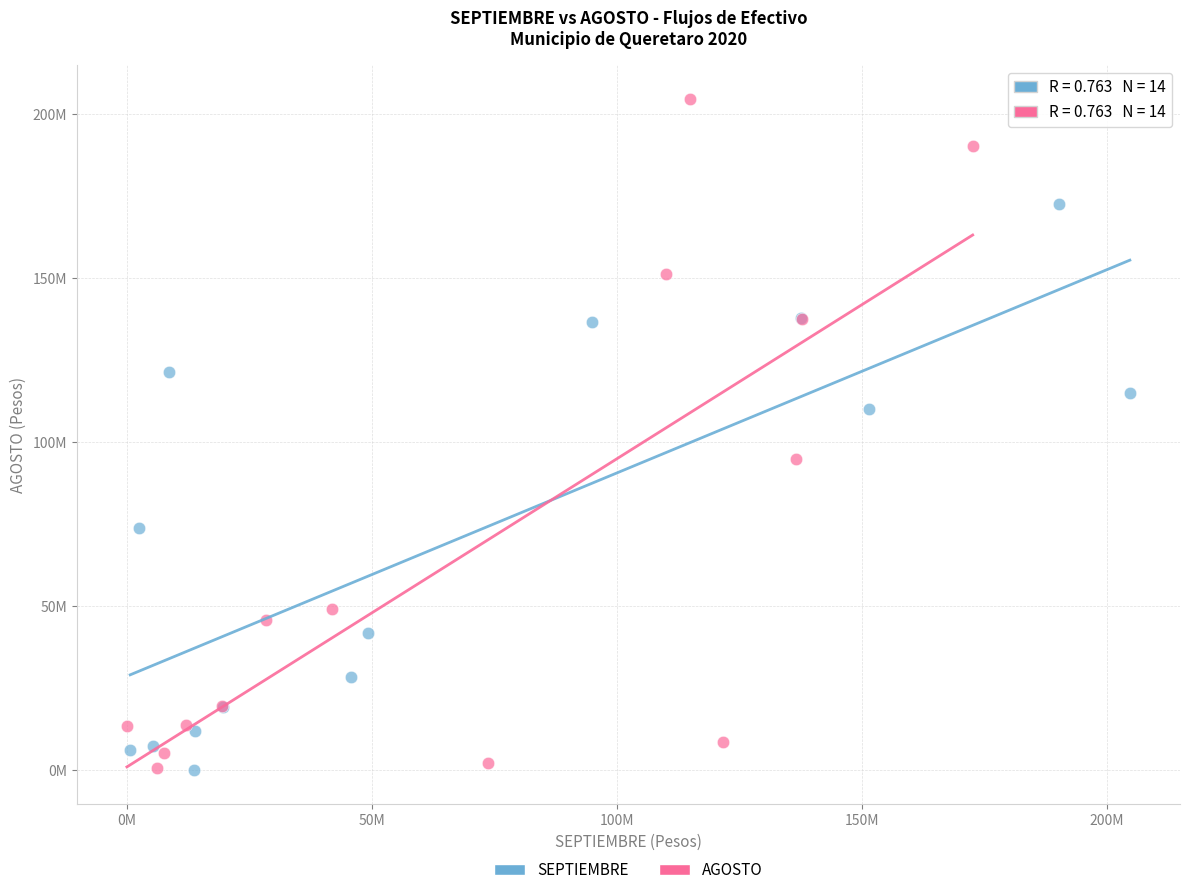

What are all the series names shown in the legend?

SEPTIEMBRE, AGOSTO